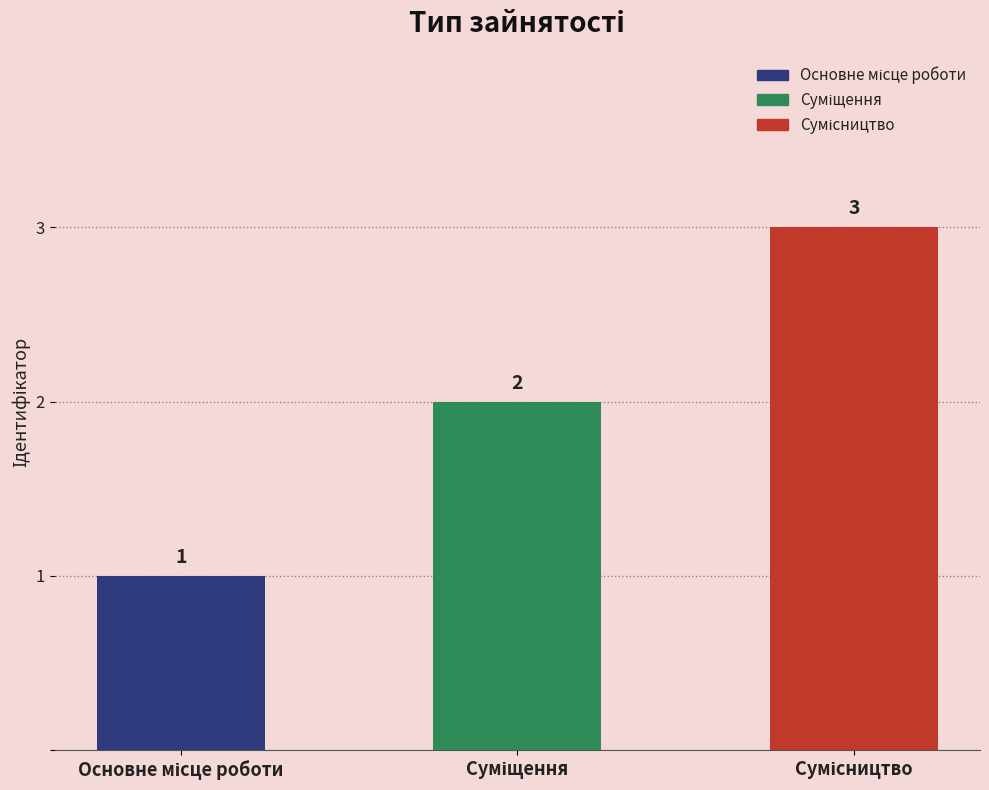

What is the greatest value displayed?

3